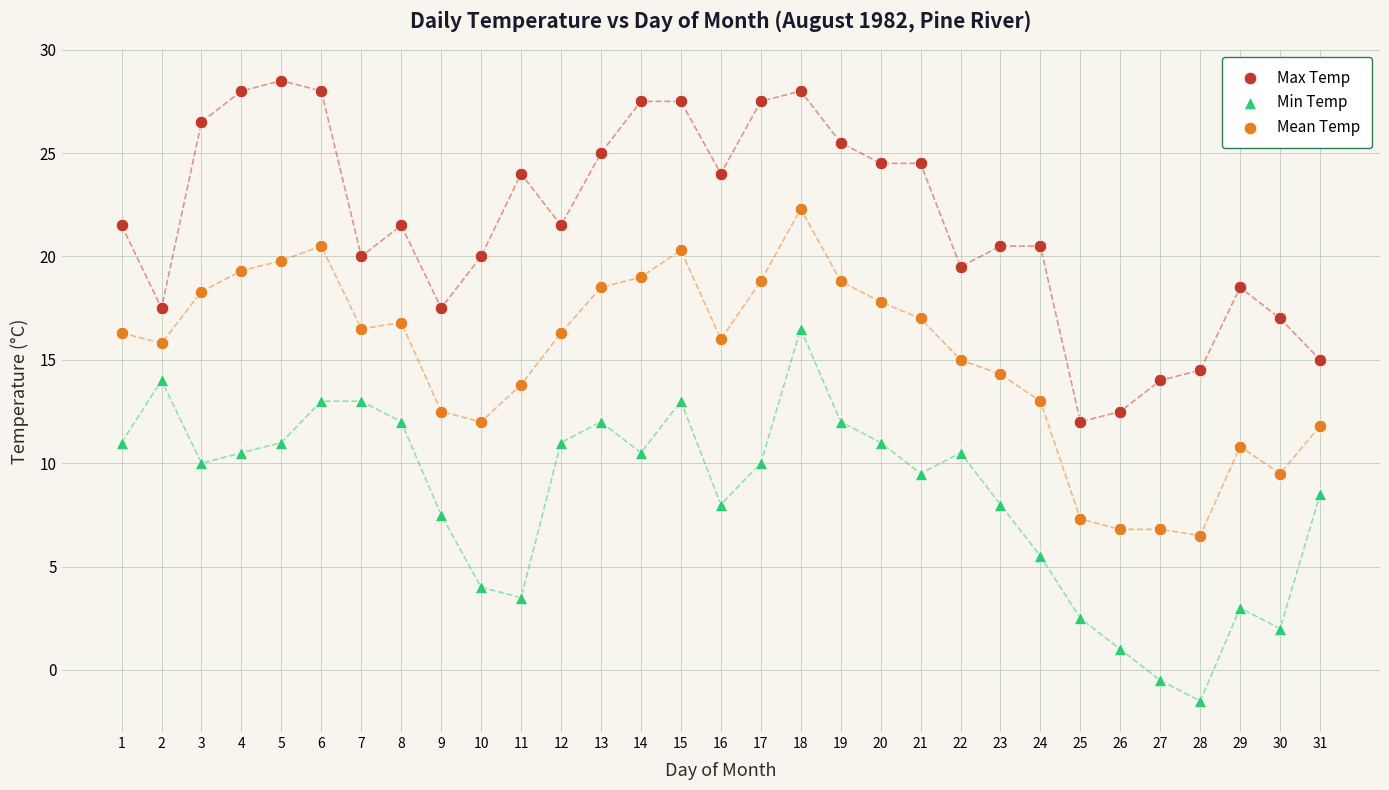

What are all the series names shown in the legend?

Max Temp, Min Temp, Mean Temp